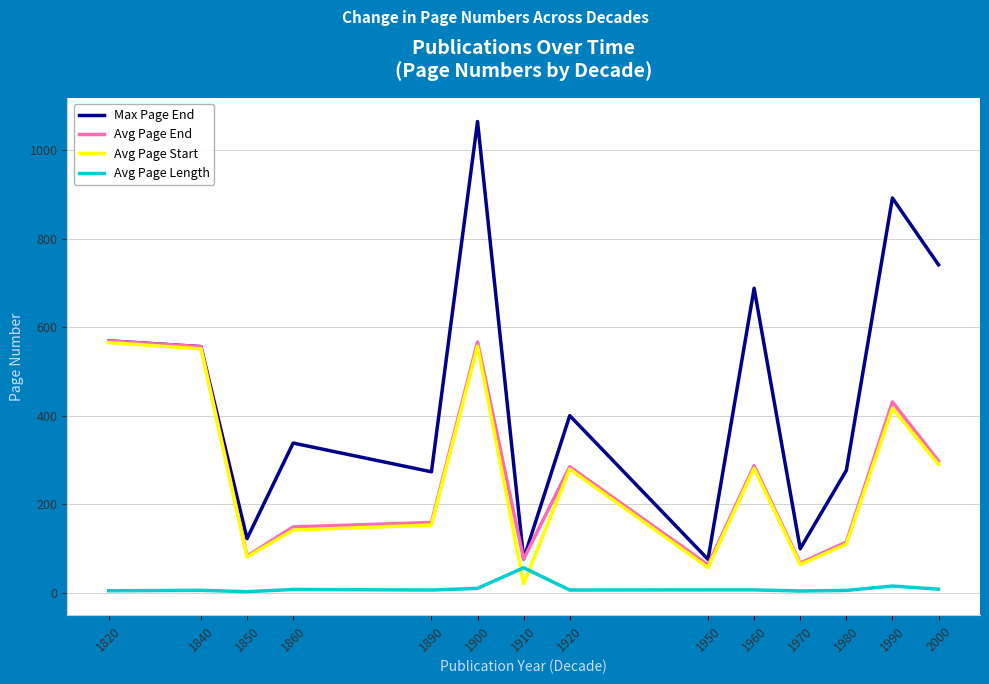

How many values in the Max Page End series exceed 400?

6